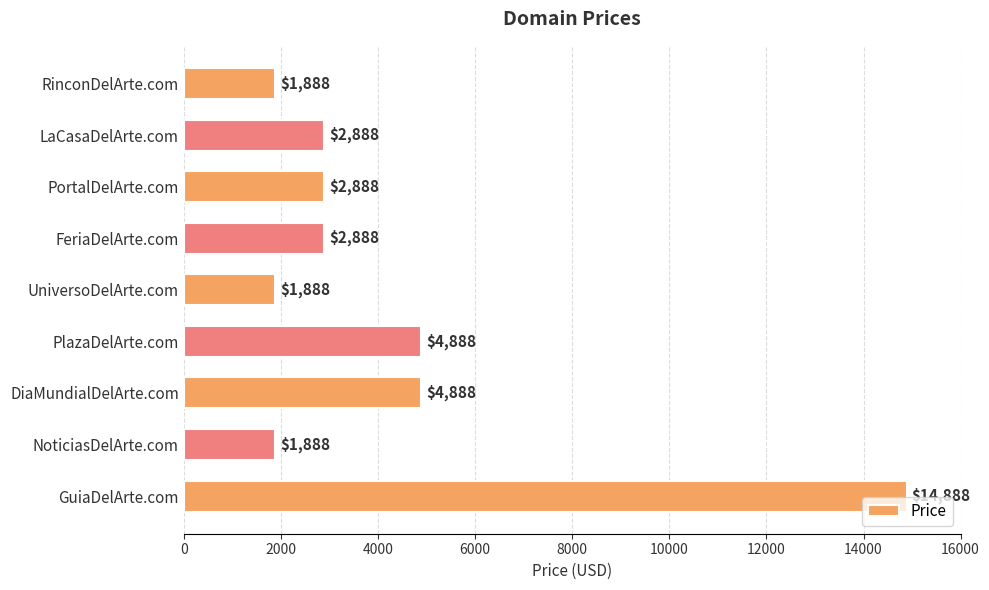

Reading top to bottom, list all the values displayed in this chart.

1888	2888	2888	2888	1888	4888	4888	1888	14888